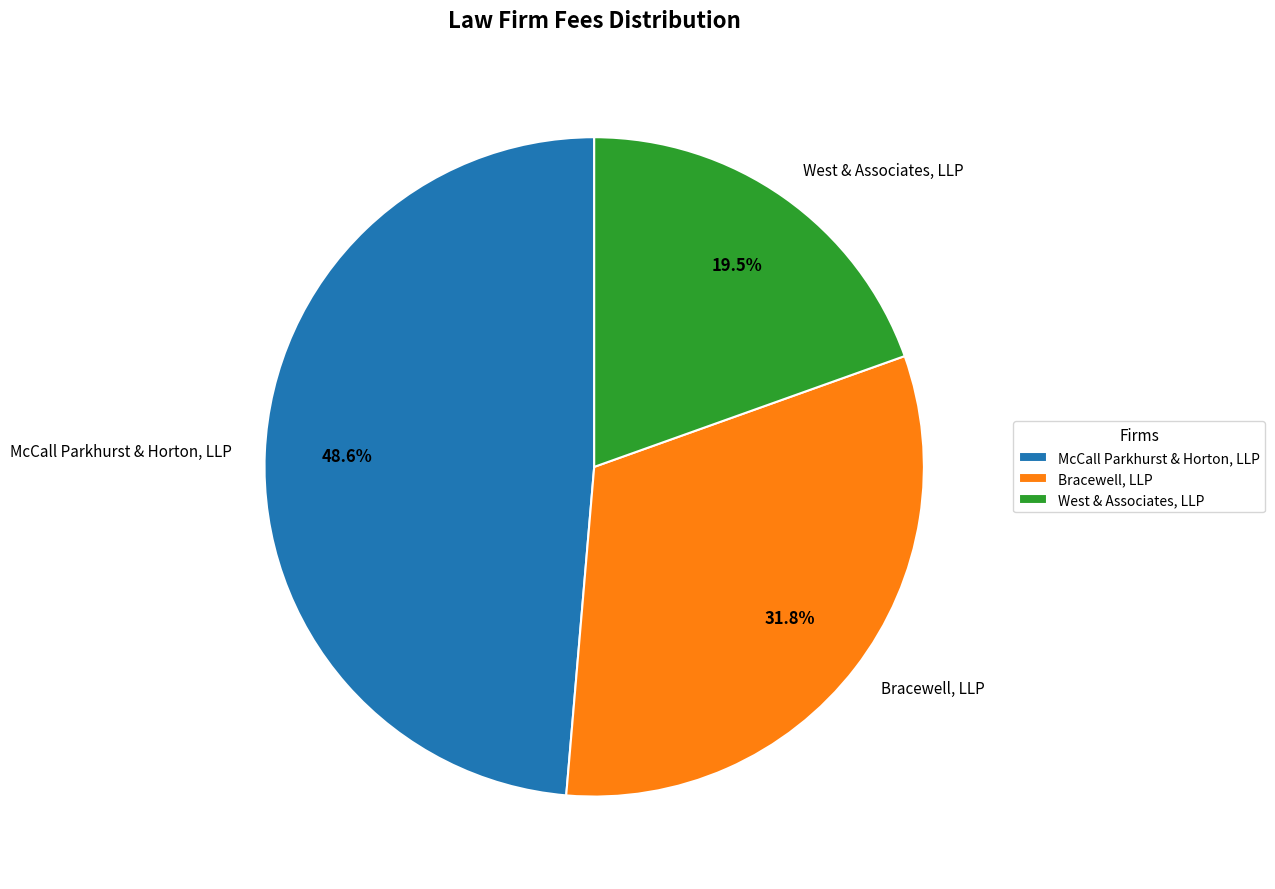

Rank the categories by value from highest to lowest.

McCall Parkhurst & Horton, LLP, Bracewell, LLP, West & Associates, LLP